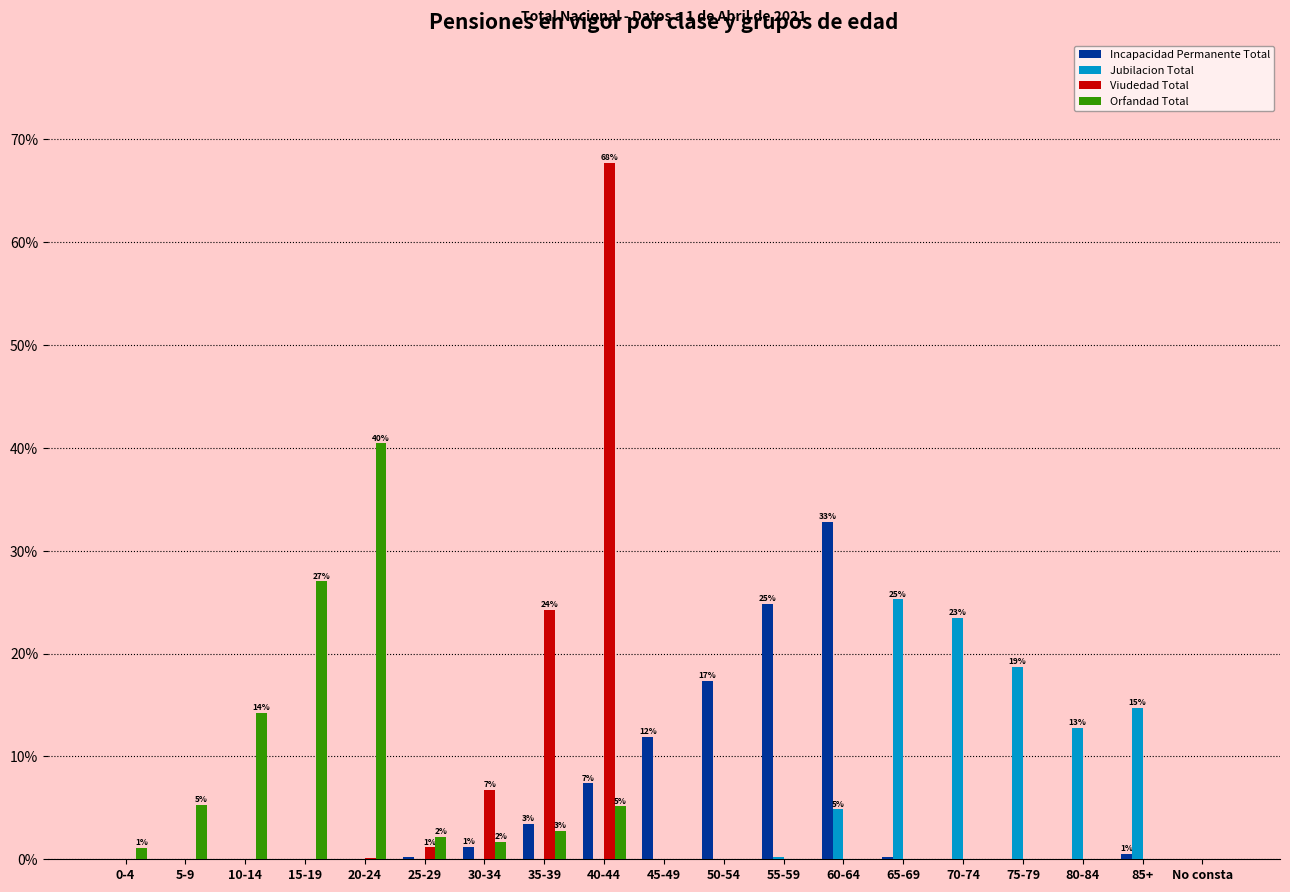

At which label does Viudedad Total reach its peak?

40-44